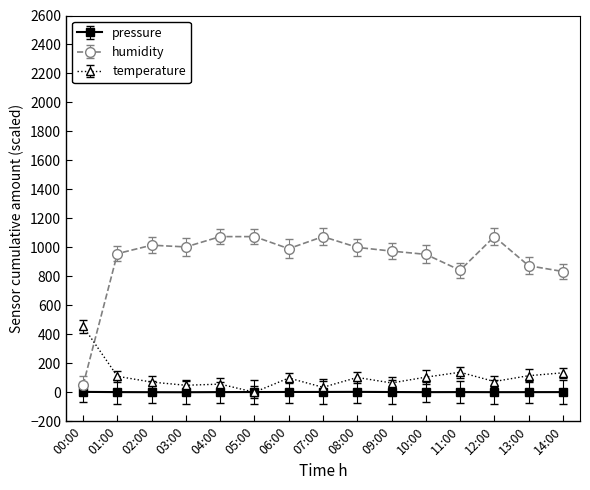

True or false: humidity has more than 2 interior local peaks.

True